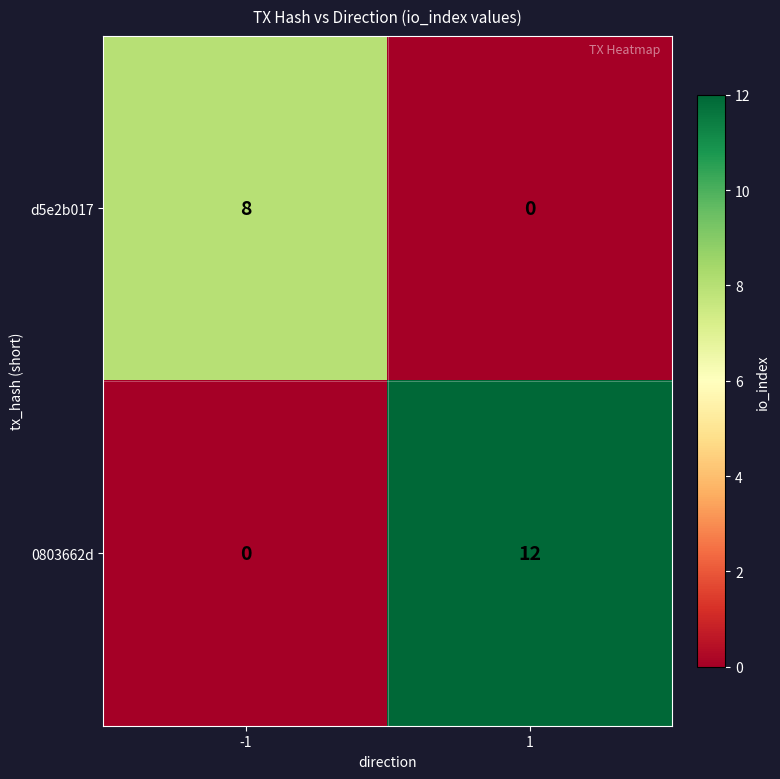

True or false: d5e2b017 has a value of 0 at 1.

True